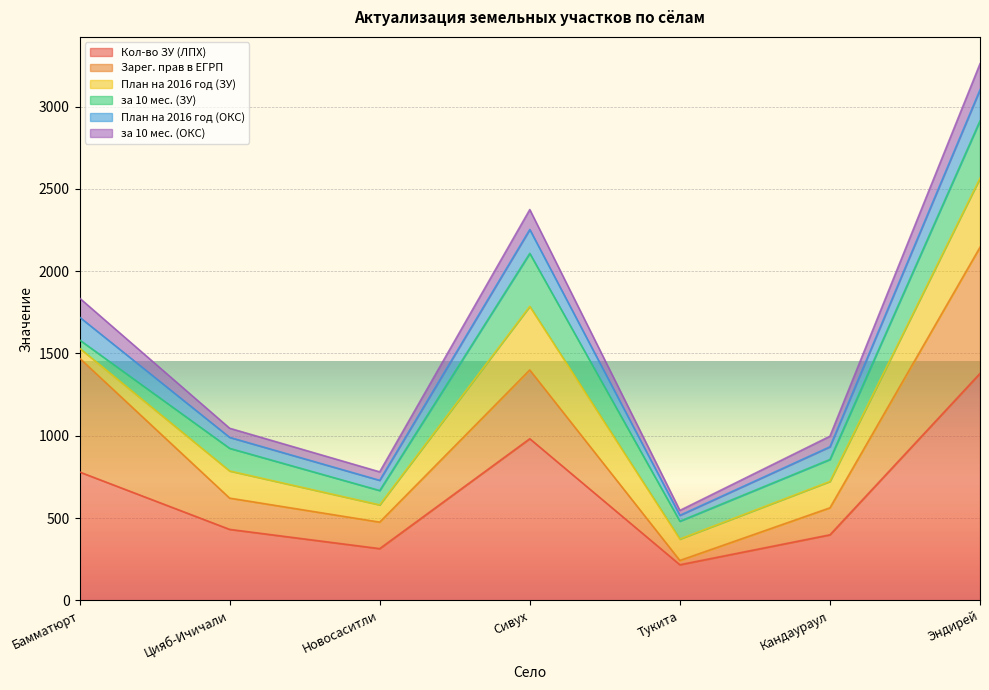

What is the label of the 7th point from the right?

Бамматюрт